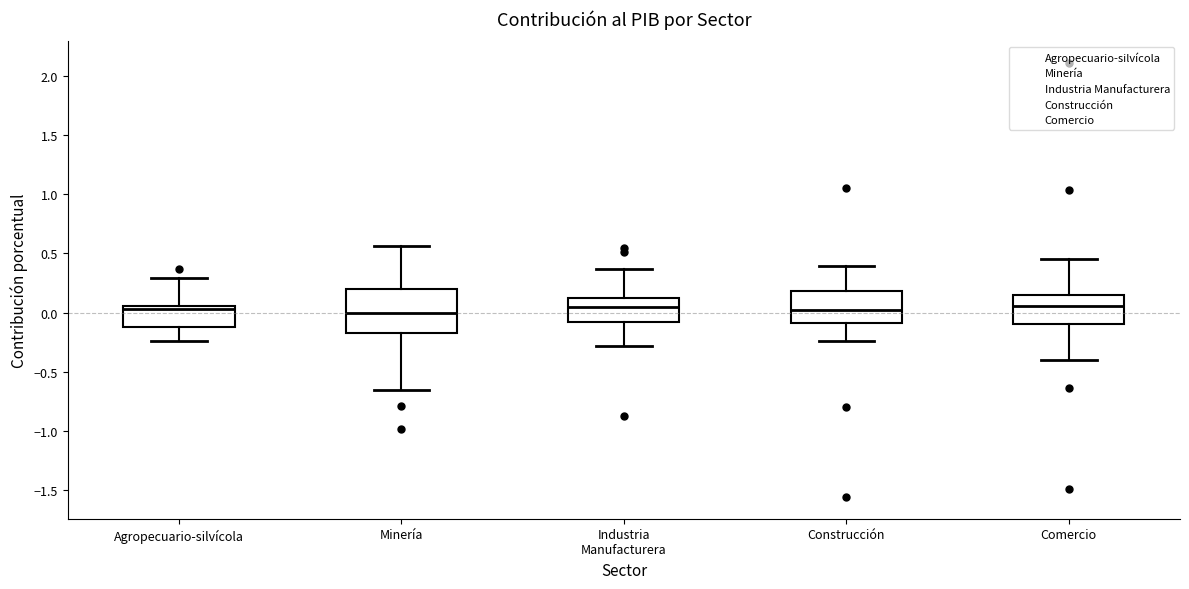

Reading left to right, transcribe this box plot: for each box, give where its median line is, the range the box spans, and where its two whiskers end, as read against the y-axis. The values are not printed on the chart, so give them approximately, as read against the axis.

Agropecuario-silvícola: median 0.05 (just below the box's upper edge), box -0.10 to 0.05, whiskers -0.25 to 0.30
Minería: median 0.00, box -0.15 to 0.20, whiskers -0.65 to 0.55
Industria Manufacturera: median 0.05, box -0.10 to 0.10, whiskers -0.30 to 0.35
Construcción: median 0.05, box -0.10 to 0.20, whiskers -0.25 to 0.40
Comercio: median 0.05, box -0.10 to 0.15, whiskers -0.40 to 0.45